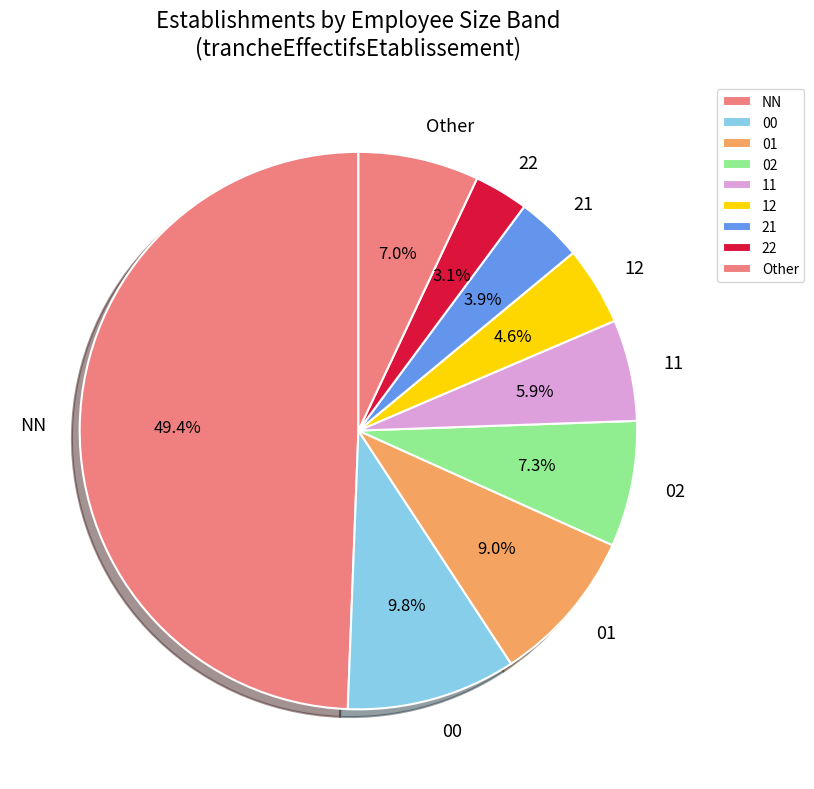

Approximately how many times larger is the value at 02 compared to 12?

1.6